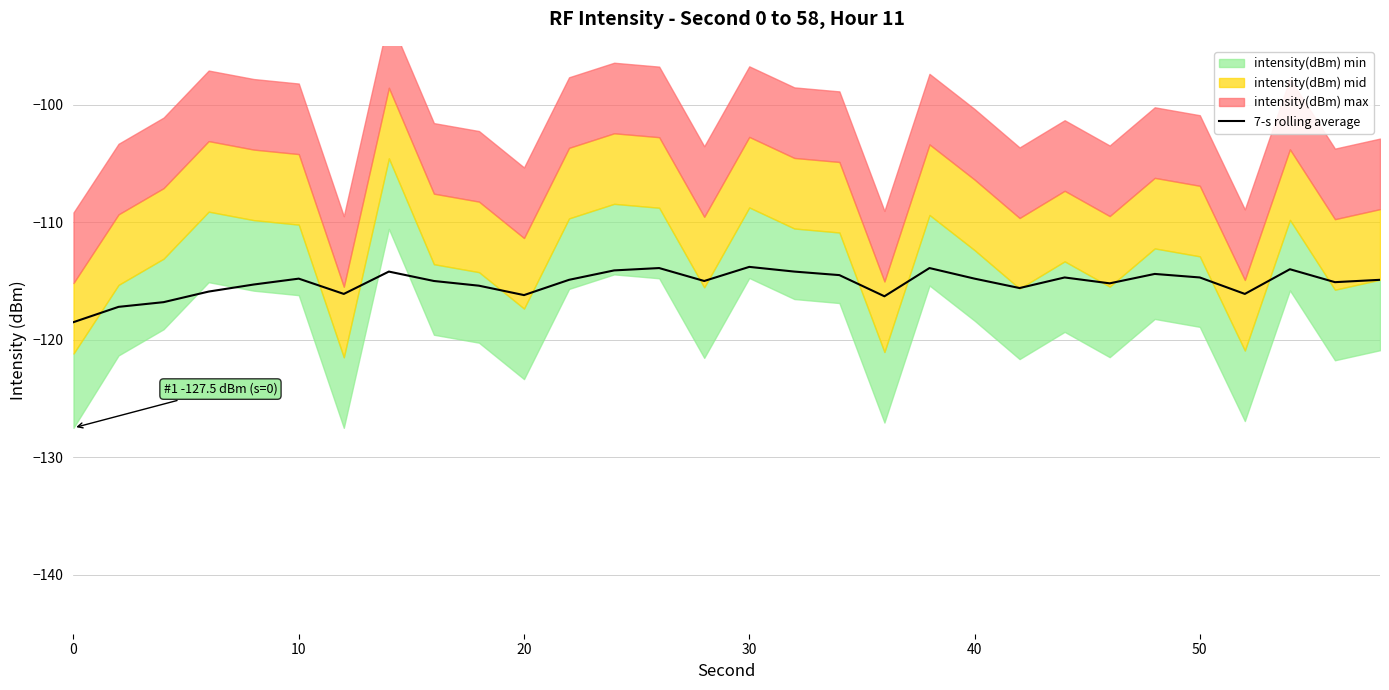

Does the chart have visible grid lines?

Yes